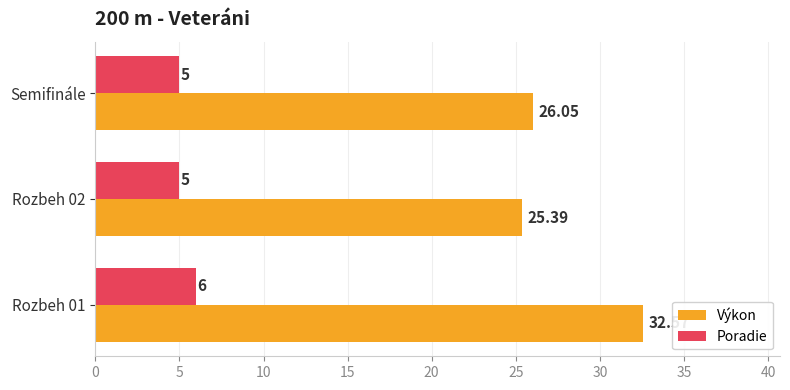

What are all the series names shown in the legend?

Výkon, Poradie